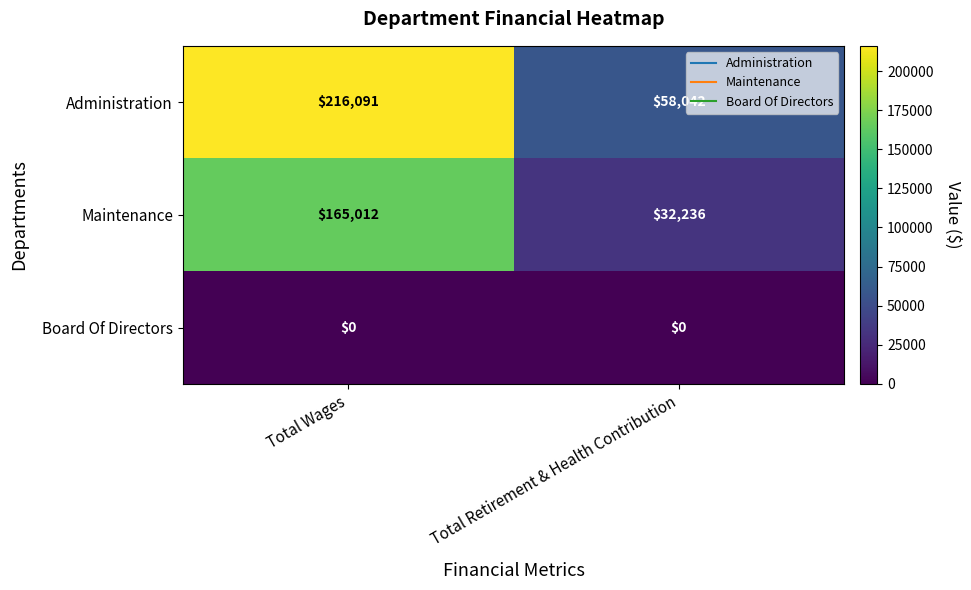

How many values in the Maintenance series are below 165012?

1